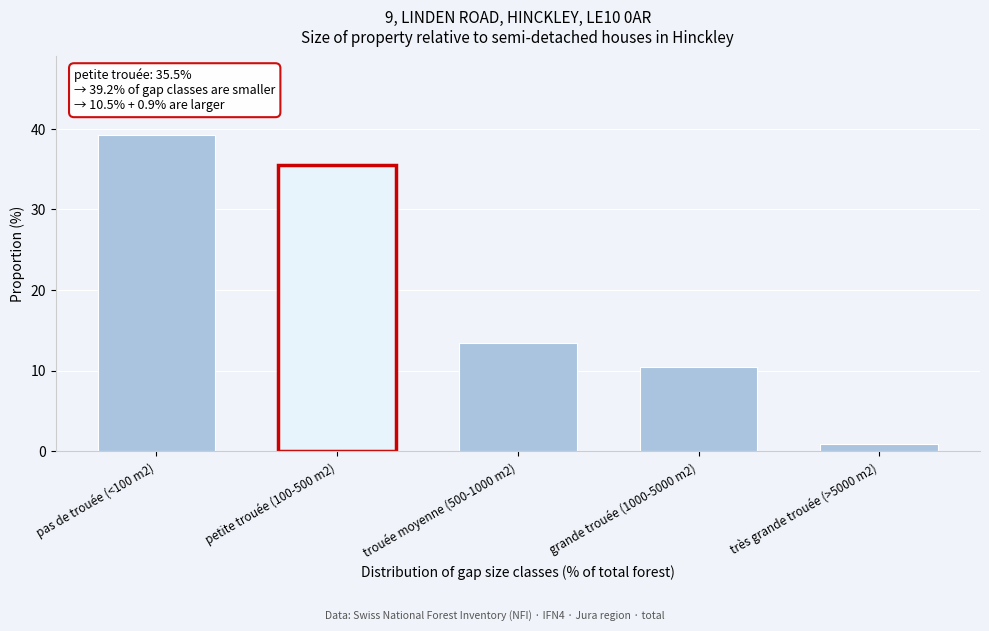

Reading right to left, extract all data points from this chart.

0.9	10.5	13.4	35.5	39.2